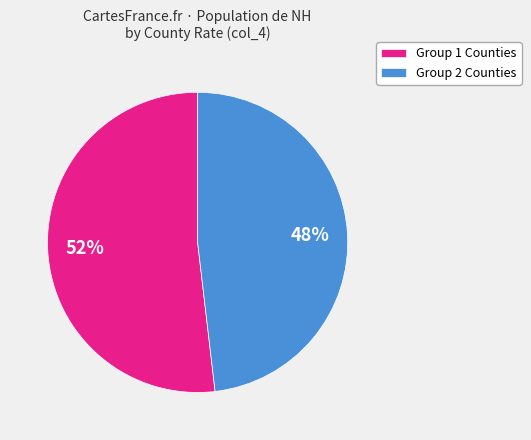

Which slice is the smallest?

Group 2 Counties